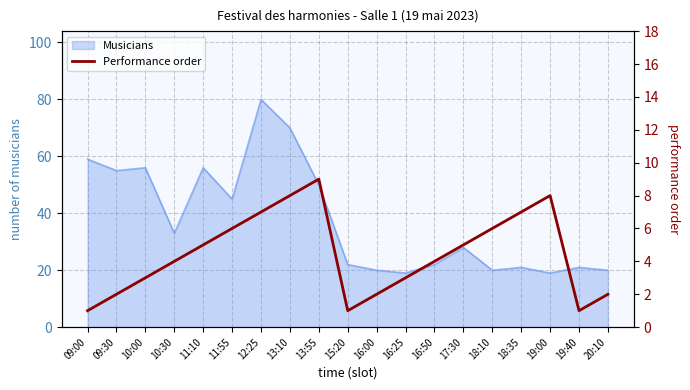

How many lines are shown in the chart?

1